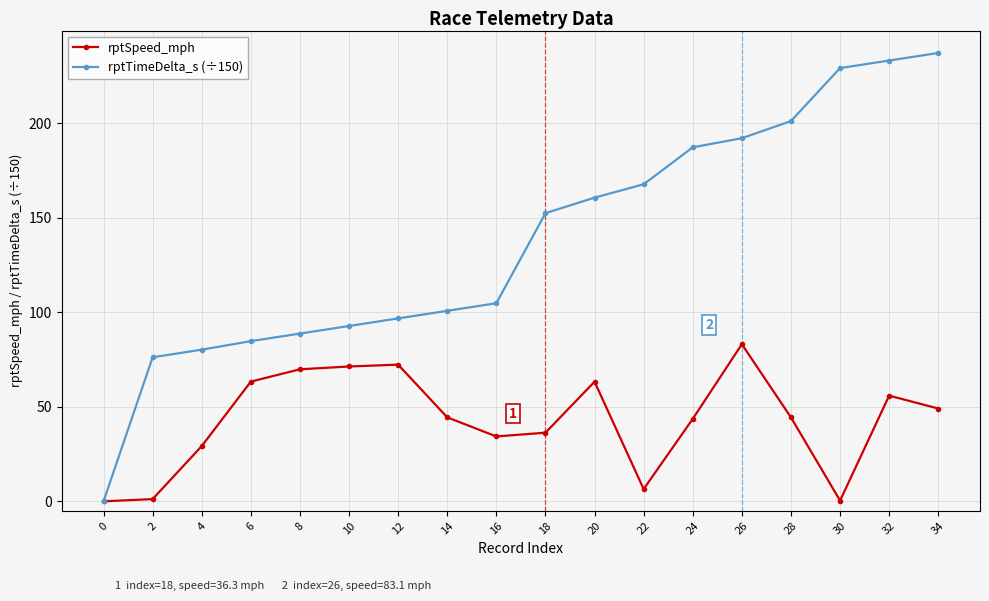

Is the value of rptTimeDelta_s (÷150) at 6 greater than the value of rptSpeed_mph at 6?

Yes